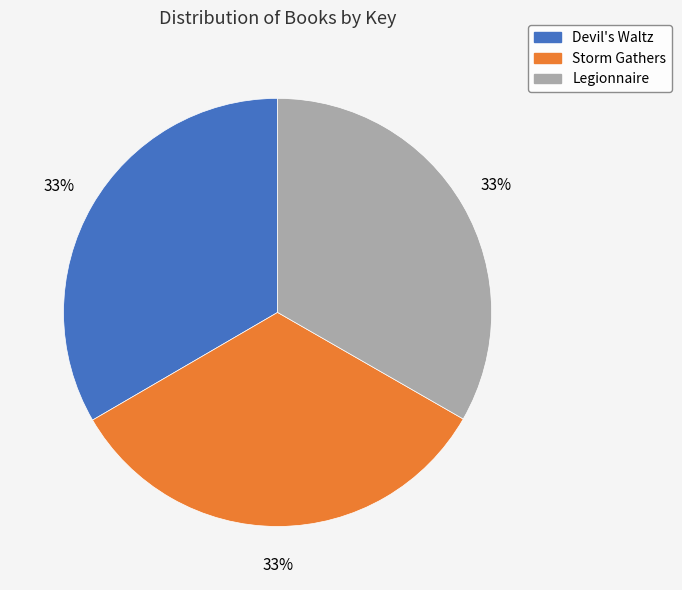

Does Devil's Waltz account for over 50% of the chart?

No